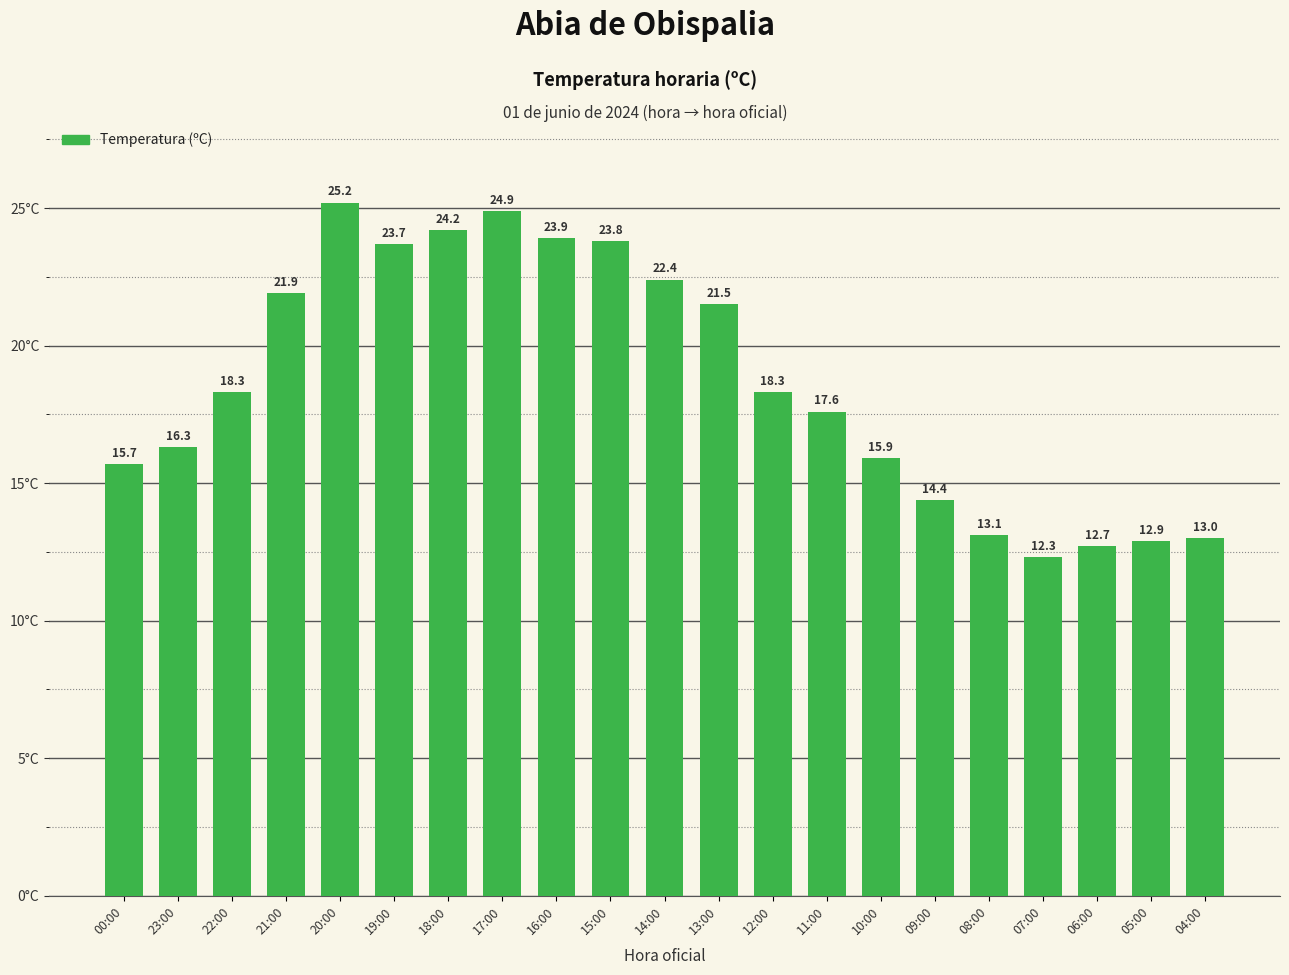

Between 19:00 and 12:00, which is larger?

19:00